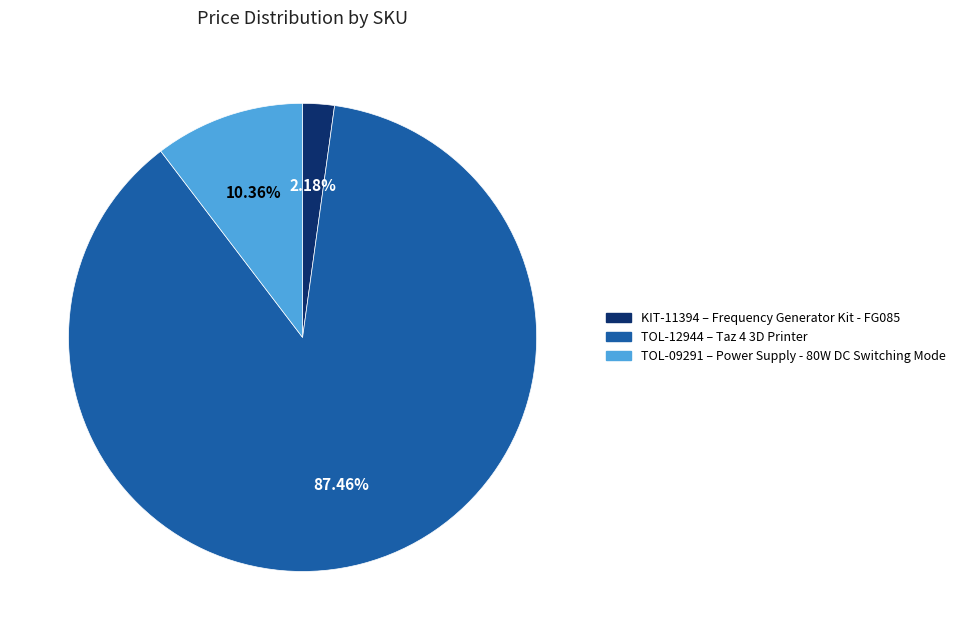

What is the smallest slice in the pie chart?

KIT-11394